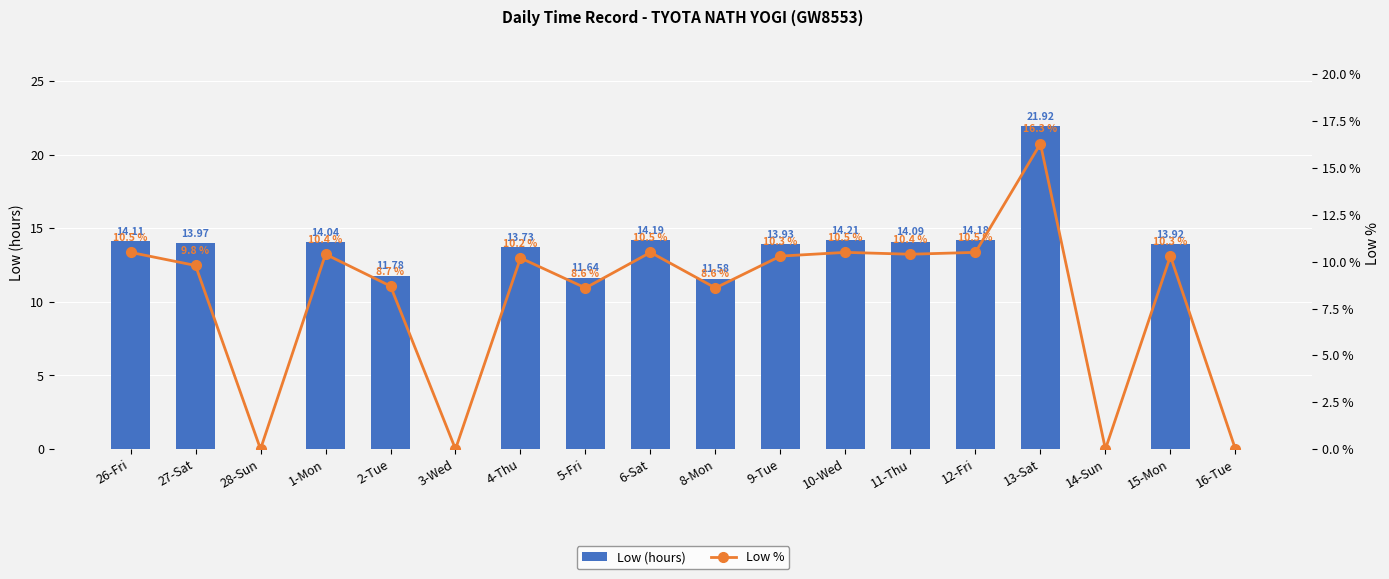

Which series changed the most between 2-Tue and 8-Mon?

Low (hours)